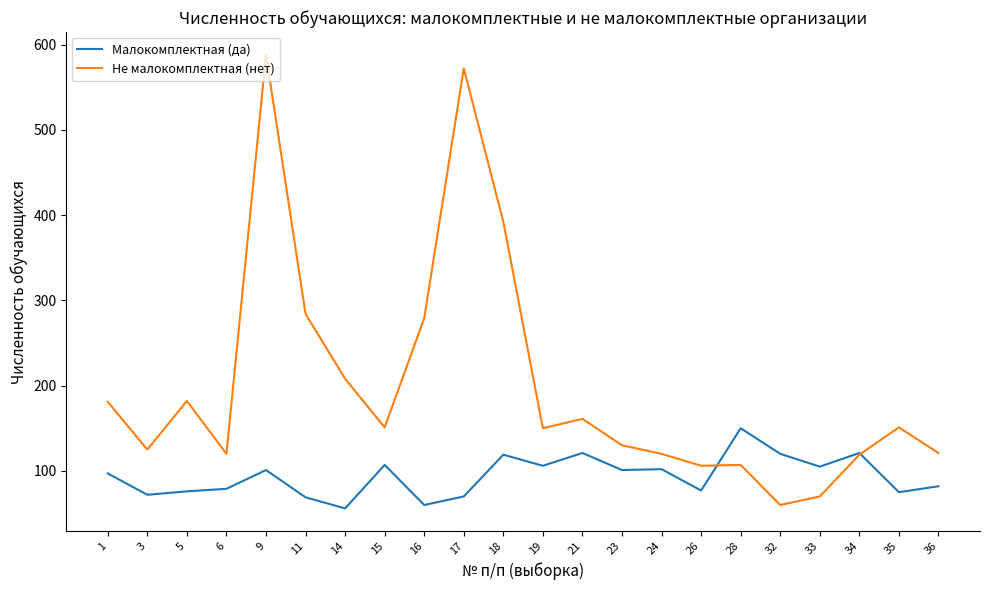

What is the sum of the Не малокомплектная (нет) values at 5 and 36?

303